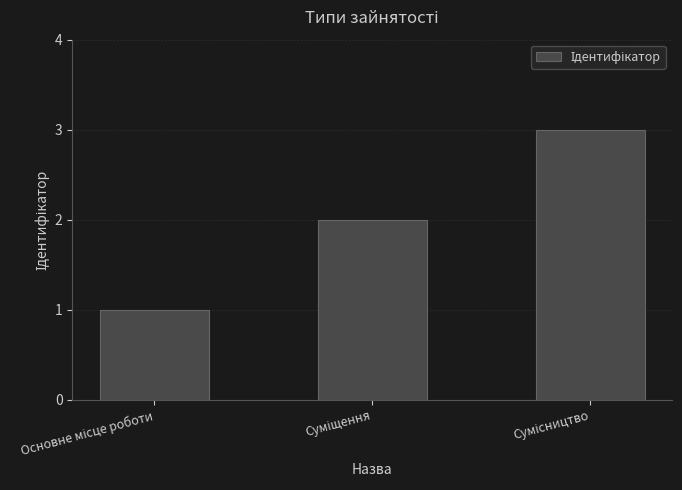

What is the sum of all values?

6